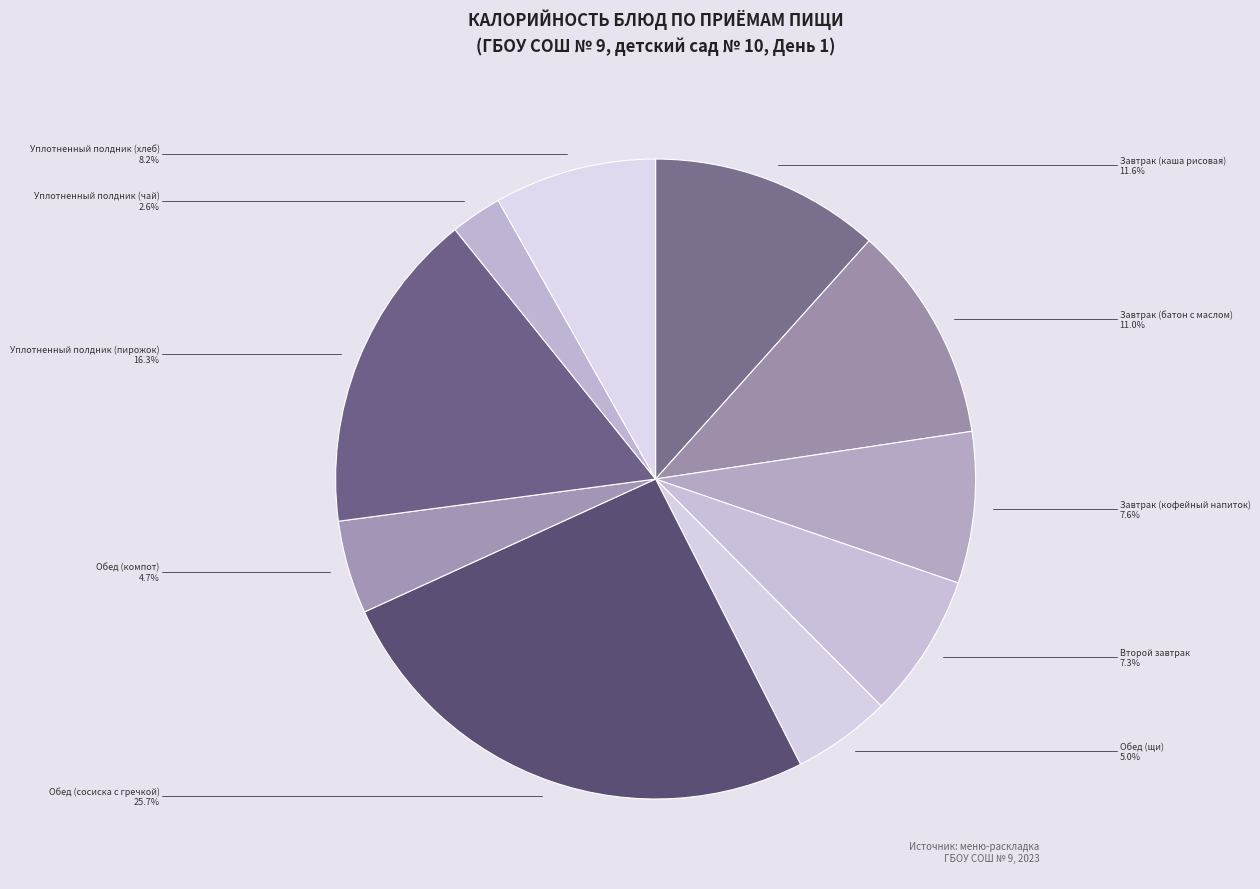

Which slice is the largest?

Обед (сосиска с гречкой)